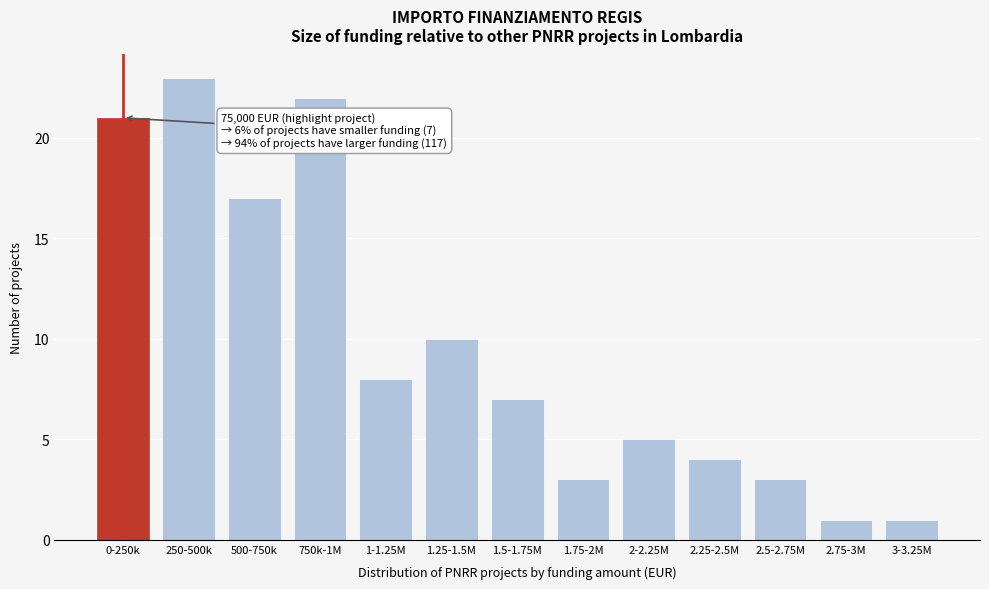

Reading right to left, extract all data points from this chart.

1	1	3	4	5	3	7	10	8	22	17	23	21